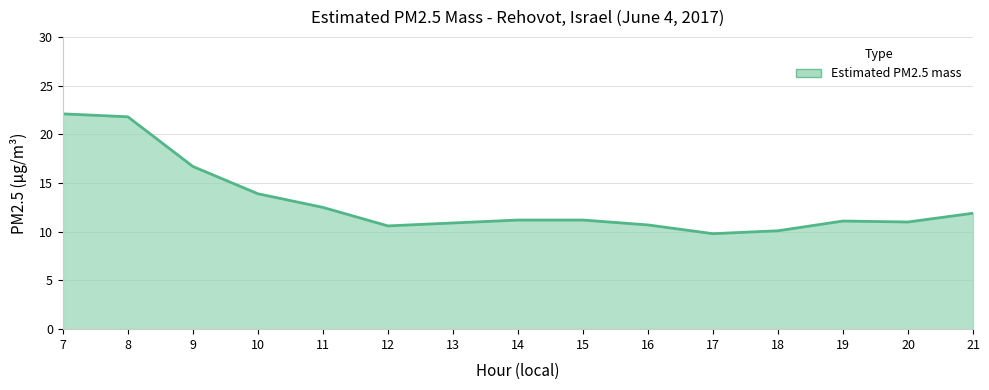

How many lines are shown in the chart?

1